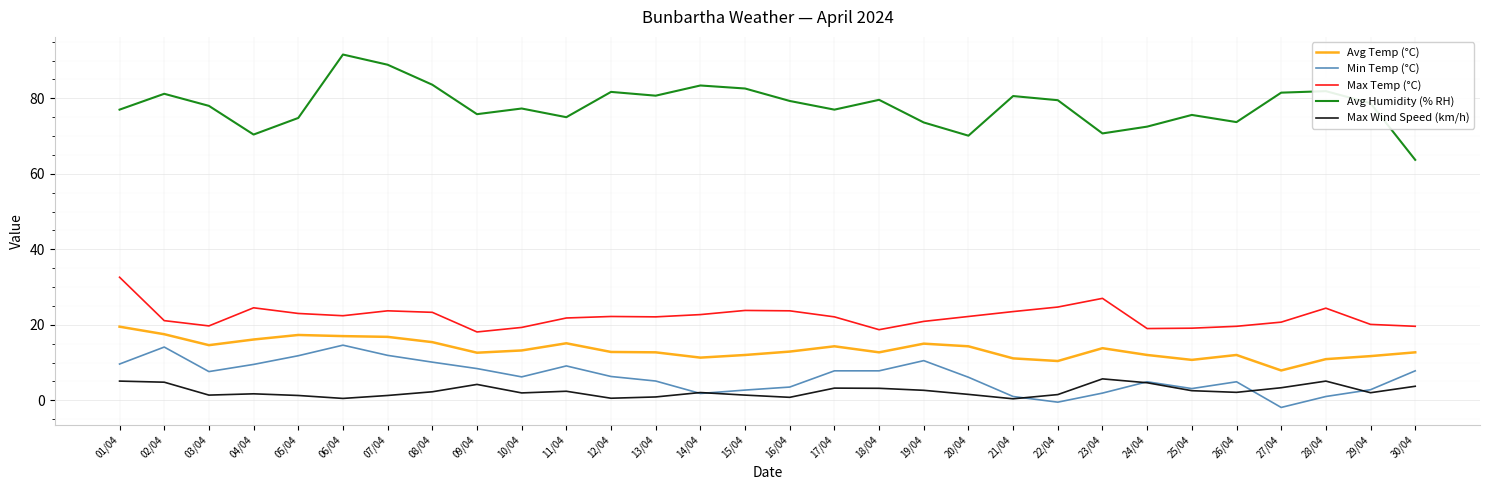

How many distinct data groups are displayed?

5